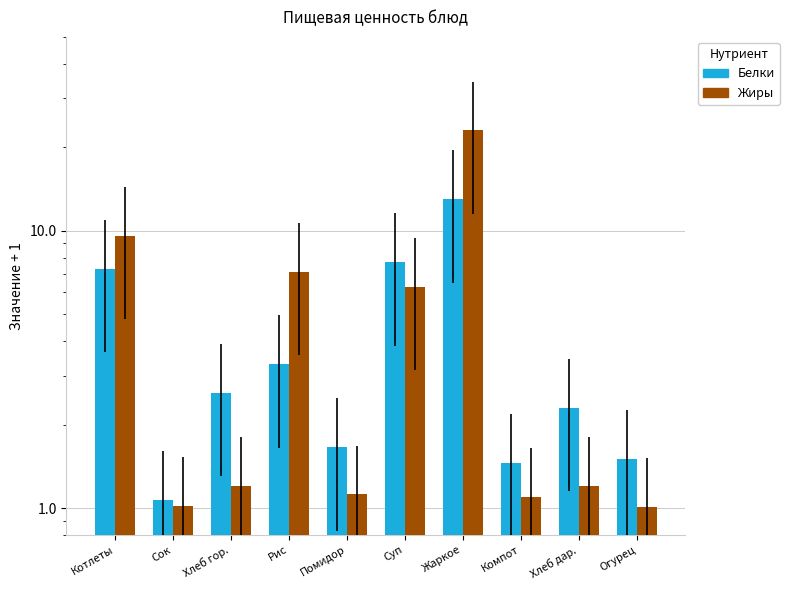

What is the difference between the second highest and minimum values in the Жиры series?

8.6